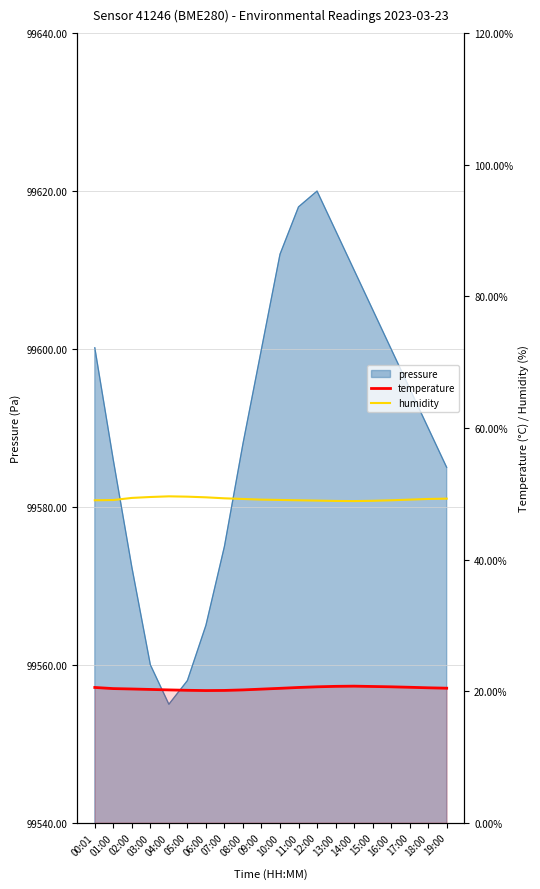

Rank the categories by temperature value from lowest to highest.

06:00, 07:00, 05:00, 04:00, 08:00, 03:00, 09:00, 02:00, 01:00, 10:00, 19:00, 18:00, 00:01, 11:00, 17:00, 12:00, 16:00, 15:00, 13:00, 14:00